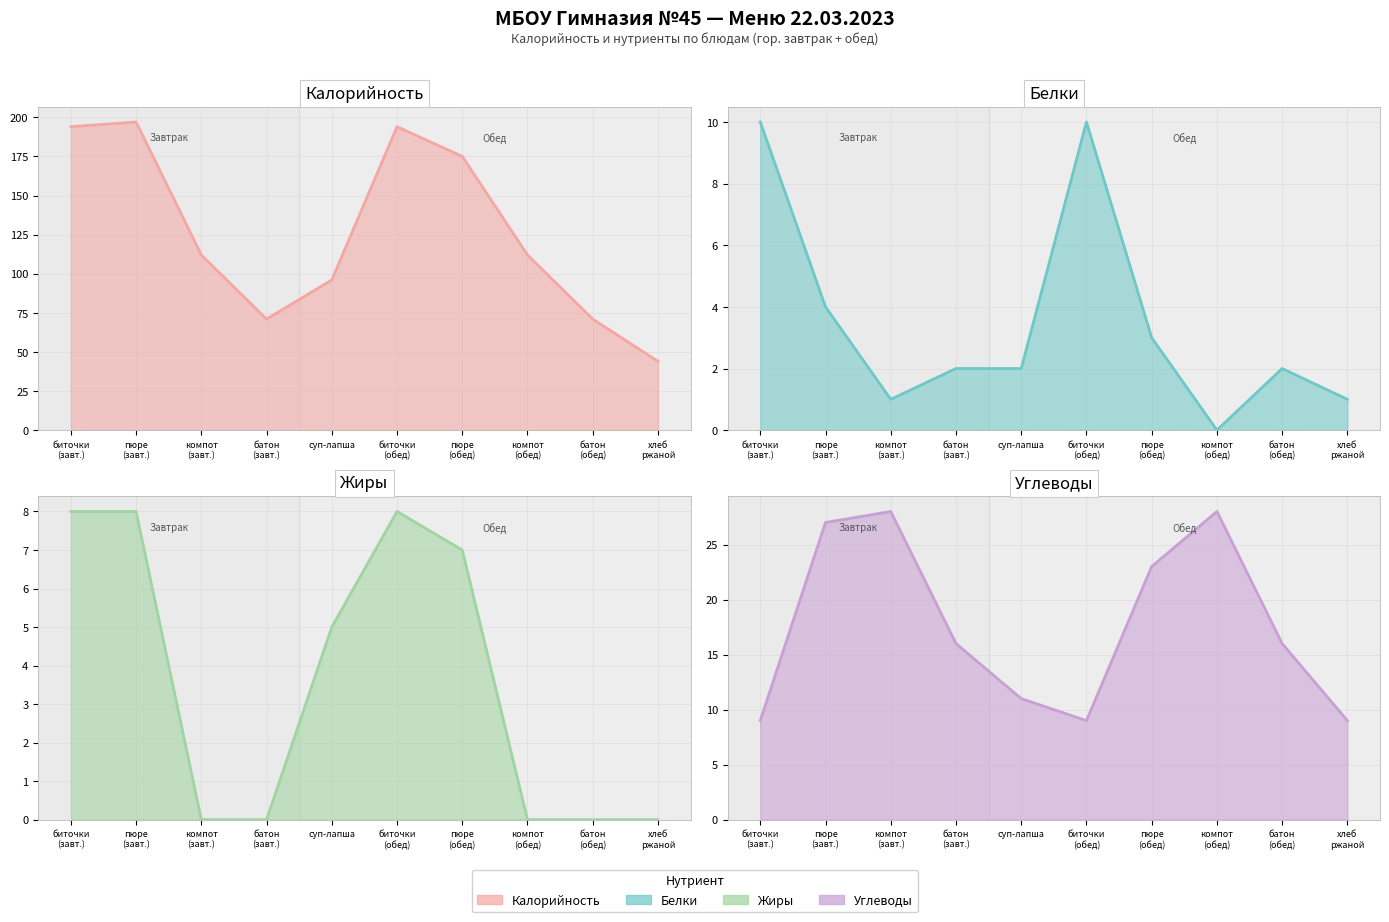

What is the difference between the maximum and minimum values in the Углеводы (линия) series?

19